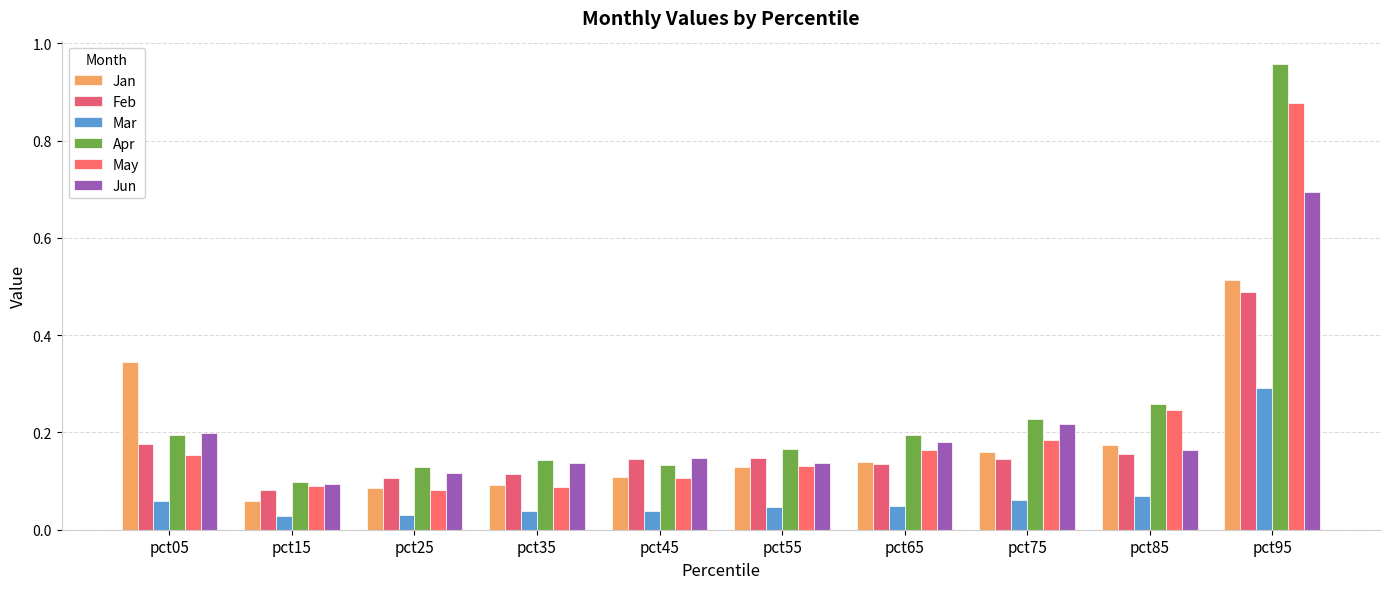

Reading left to right, extract all data points from this chart.

Jan: pct05=0.3	pct15=0.1	pct25=0.1	pct35=0.1	pct45=0.1	pct55=0.1	pct65=0.1	pct75=0.2	pct85=0.2	pct95=0.5
Feb: pct05=0.2	pct15=0.1	pct25=0.1	pct35=0.1	pct45=0.1	pct55=0.1	pct65=0.1	pct75=0.1	pct85=0.2	pct95=0.5
Mar: pct05=0.1	pct15=0.0	pct25=0.0	pct35=0.0	pct45=0.0	pct55=0.0	pct65=0.0	pct75=0.1	pct85=0.1	pct95=0.3
Apr: pct05=0.2	pct15=0.1	pct25=0.1	pct35=0.1	pct45=0.1	pct55=0.2	pct65=0.2	pct75=0.2	pct85=0.3	pct95=1.0
May: pct05=0.2	pct15=0.1	pct25=0.1	pct35=0.1	pct45=0.1	pct55=0.1	pct65=0.2	pct75=0.2	pct85=0.2	pct95=0.9
Jun: pct05=0.2	pct15=0.1	pct25=0.1	pct35=0.1	pct45=0.1	pct55=0.1	pct65=0.2	pct75=0.2	pct85=0.2	pct95=0.7